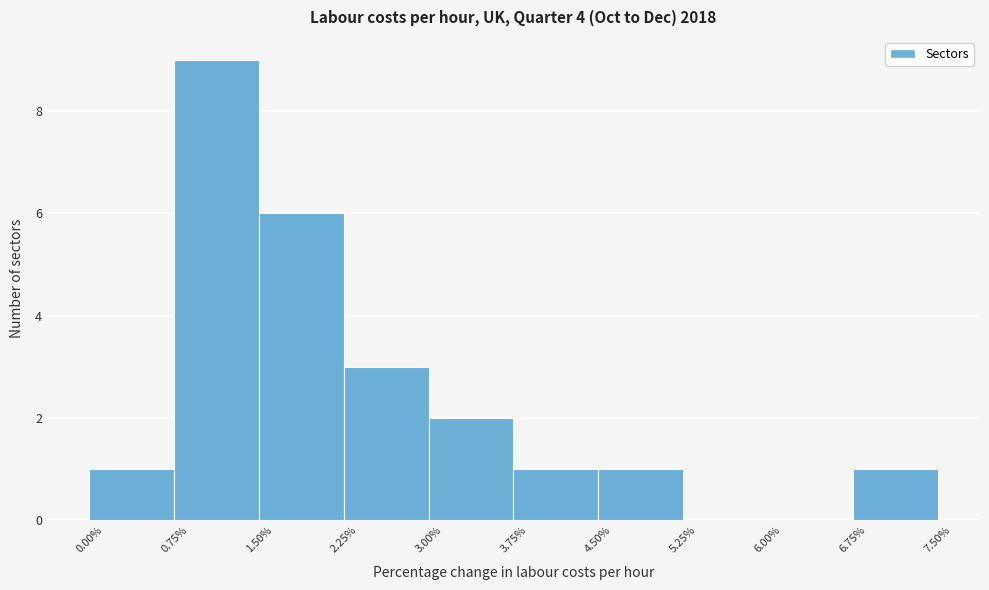

Reading left to right, list every bar in this chart as the range it spans on the x-axis followed by its height. The values are not printed on the chart, so give them approximately, as read against the axis.

0.00% to 0.75%: 1
0.75% to 1.50%: 9
1.50% to 2.25%: 6
2.25% to 3.00%: 3
3.00% to 3.75%: 2
3.75% to 4.50%: 1
4.50% to 5.25%: 1
5.25% to 6.00%: 0
6.00% to 6.75%: 0
6.75% to 7.50%: 1